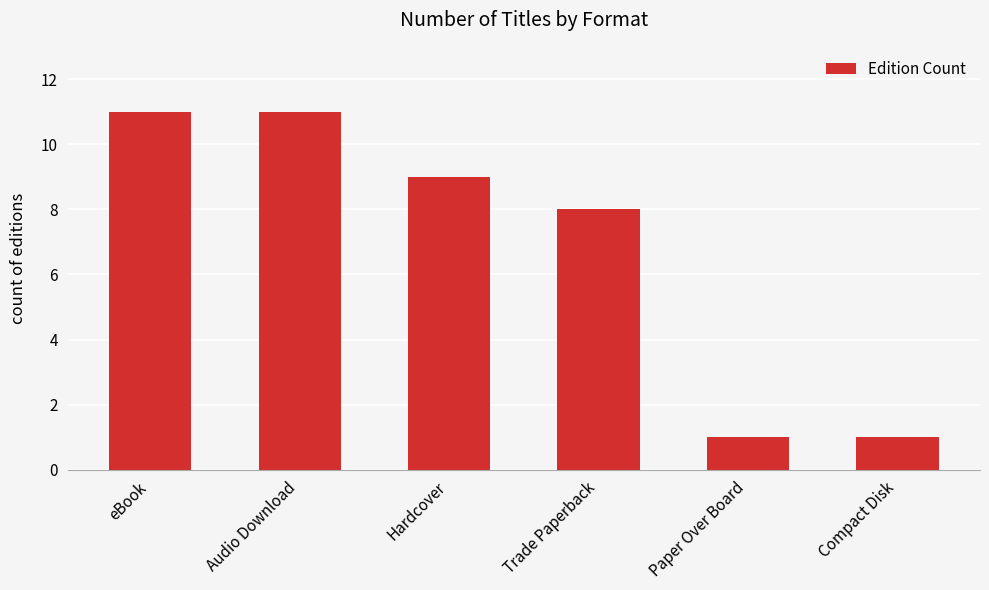

What is the greatest value displayed?

11